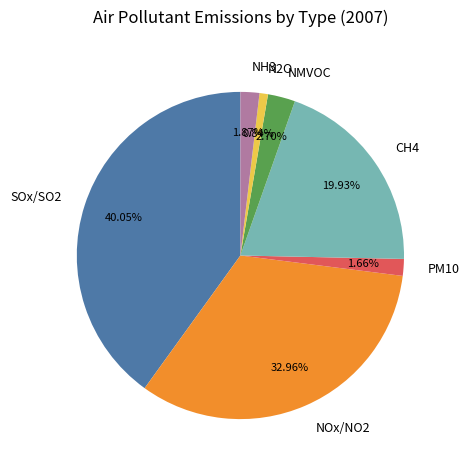

Which has a higher value, CH4 or SOx/SO2?

SOx/SO2